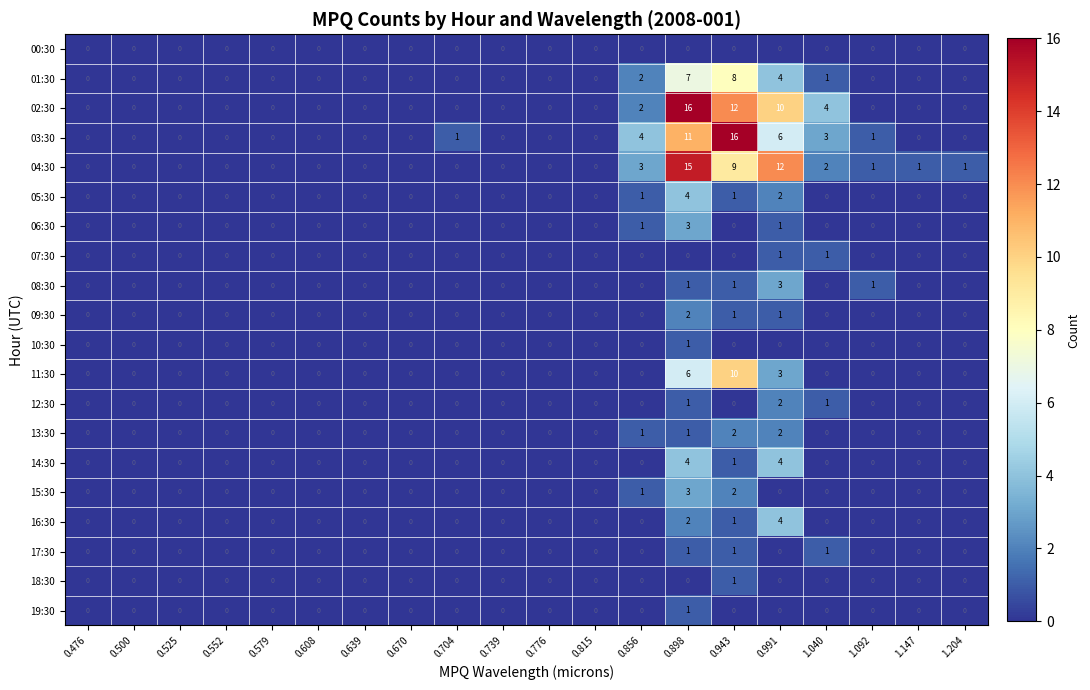

What is the difference between the second highest and minimum values in the 11:30 series?

6